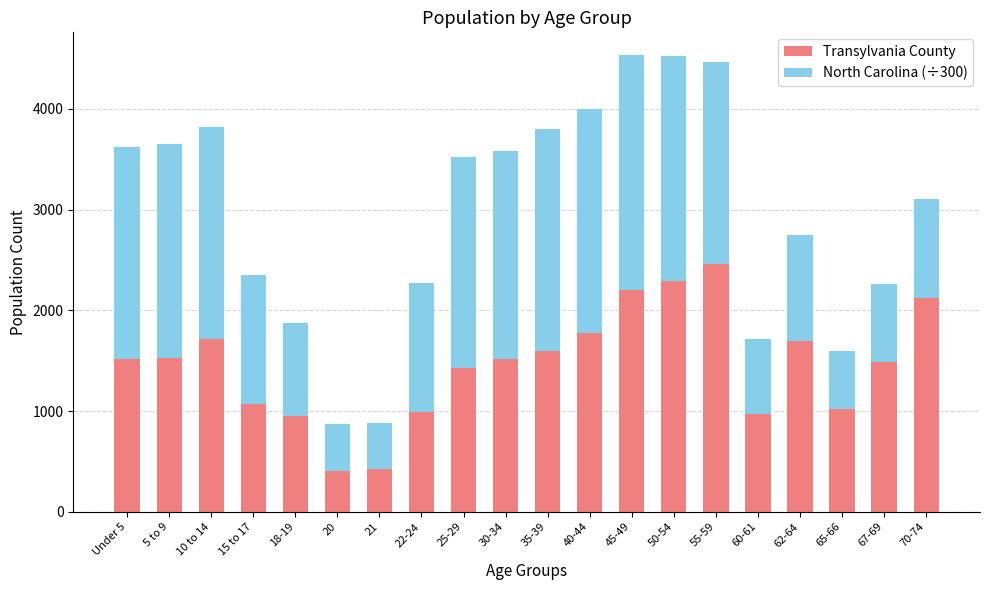

What is the total value across all series at 30-34?

3583.2